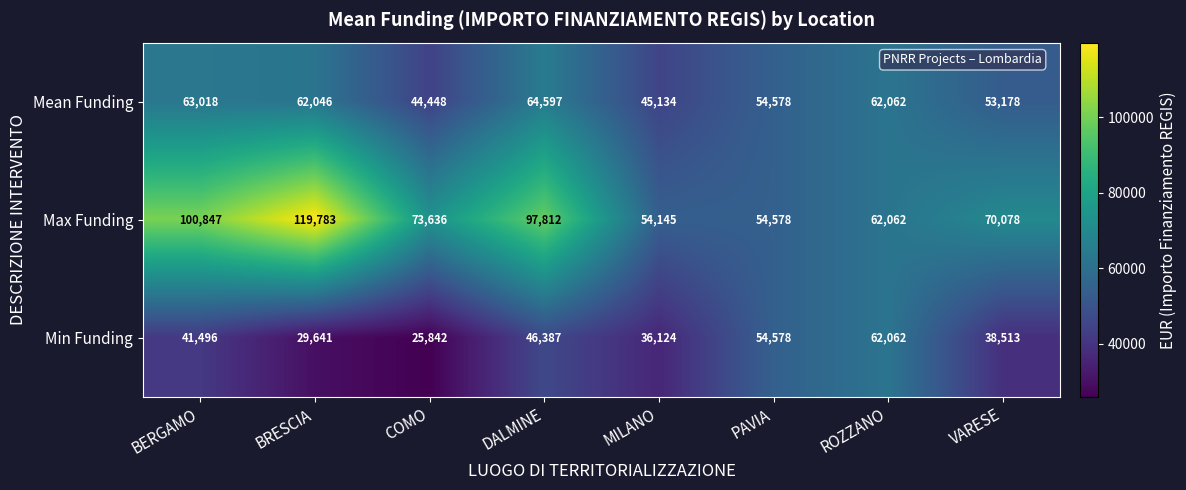

Reading left to right, what are all the values shown in this chart?

Mean Funding: BERGAMO=63018	BRESCIA=62046	COMO=44448	DALMINE=64597	MILANO=45134	PAVIA=54578	ROZZANO=62062	VARESE=53178
Max Funding: BERGAMO=100847	BRESCIA=119783	COMO=73636	DALMINE=97812	MILANO=54145	PAVIA=54578	ROZZANO=62062	VARESE=70078
Min Funding: BERGAMO=41496	BRESCIA=29641	COMO=25842	DALMINE=46387	MILANO=36124	PAVIA=54578	ROZZANO=62062	VARESE=38513